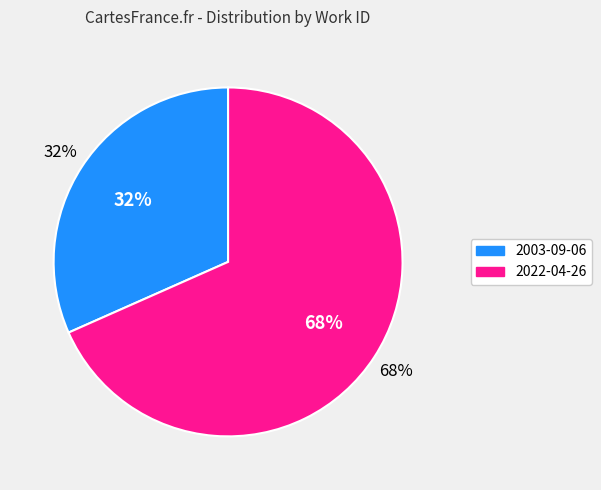

To the nearest percent, what is the combined percentage of 2022-04-26 and 2003-09-06?

100%